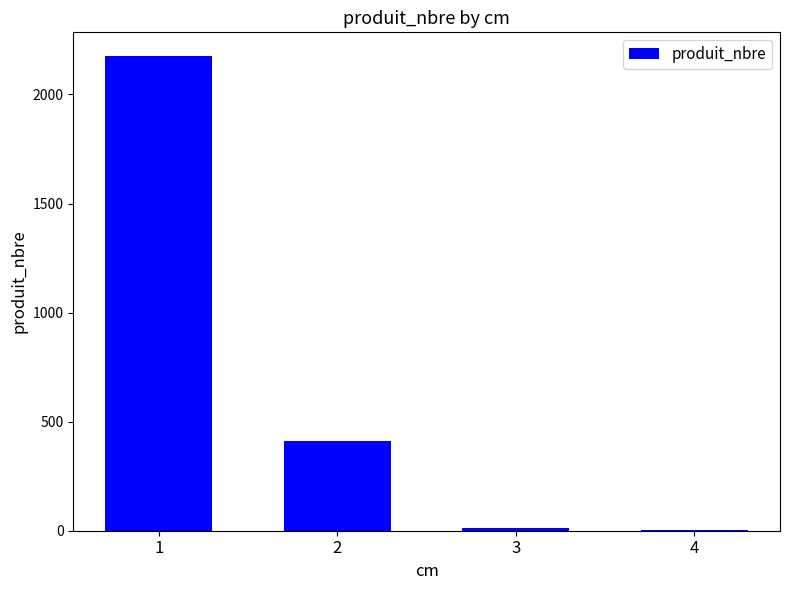

Is it true that the value at 2 is 411?

True